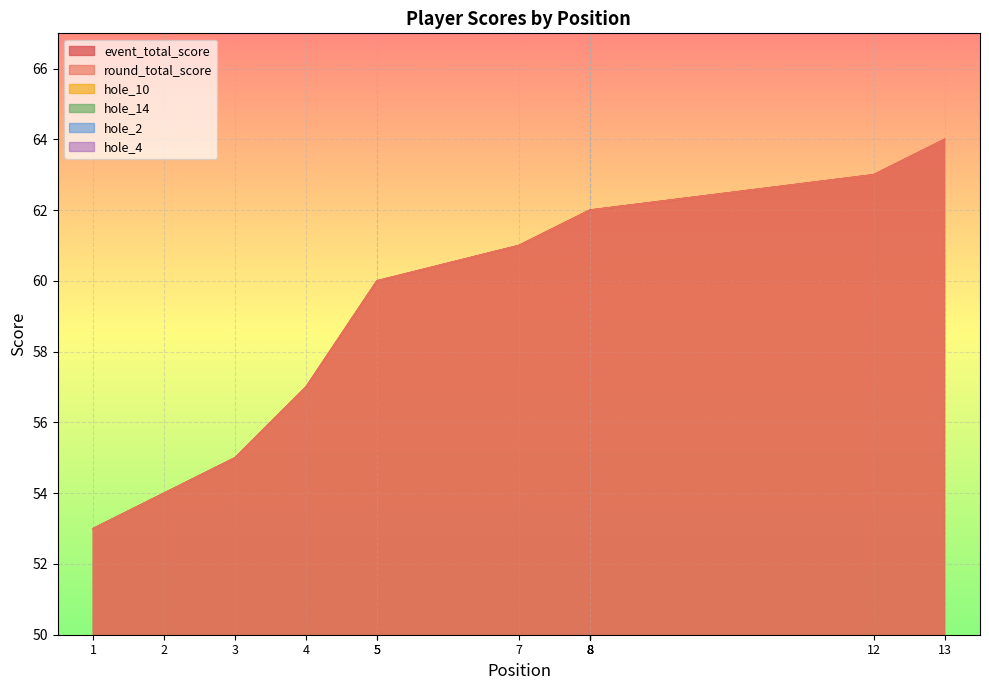

At which label does hole_10 reach its minimum?

2